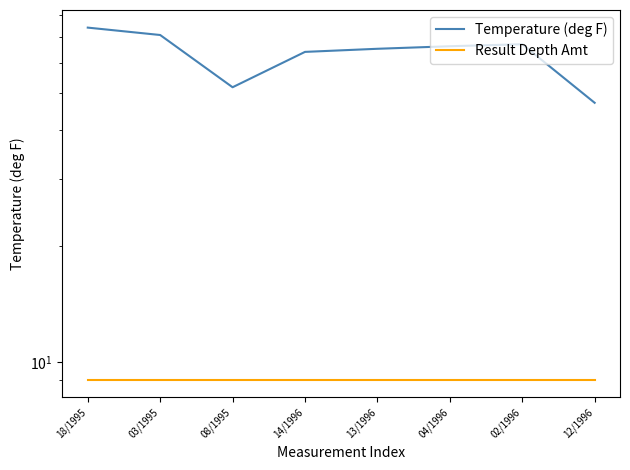

What is the sum of all Temperature (deg F) values?

506.2